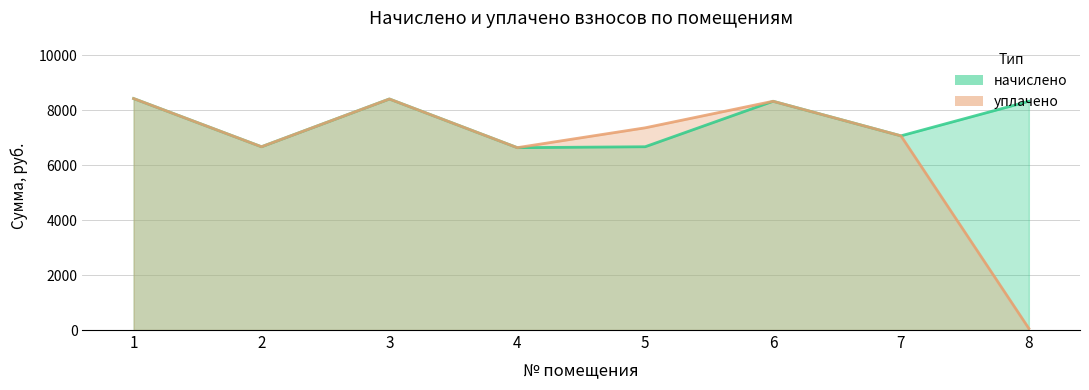

Reading left to right, extract all data points from this chart.

начислено: 8429.0	6673.7	8412.5	6640.6	6673.7	8329.7	7071.1	8329.7
уплачено: 8429.0	6673.7	8412.5	6640.6	7363.1	8329.7	7071.1	57.6